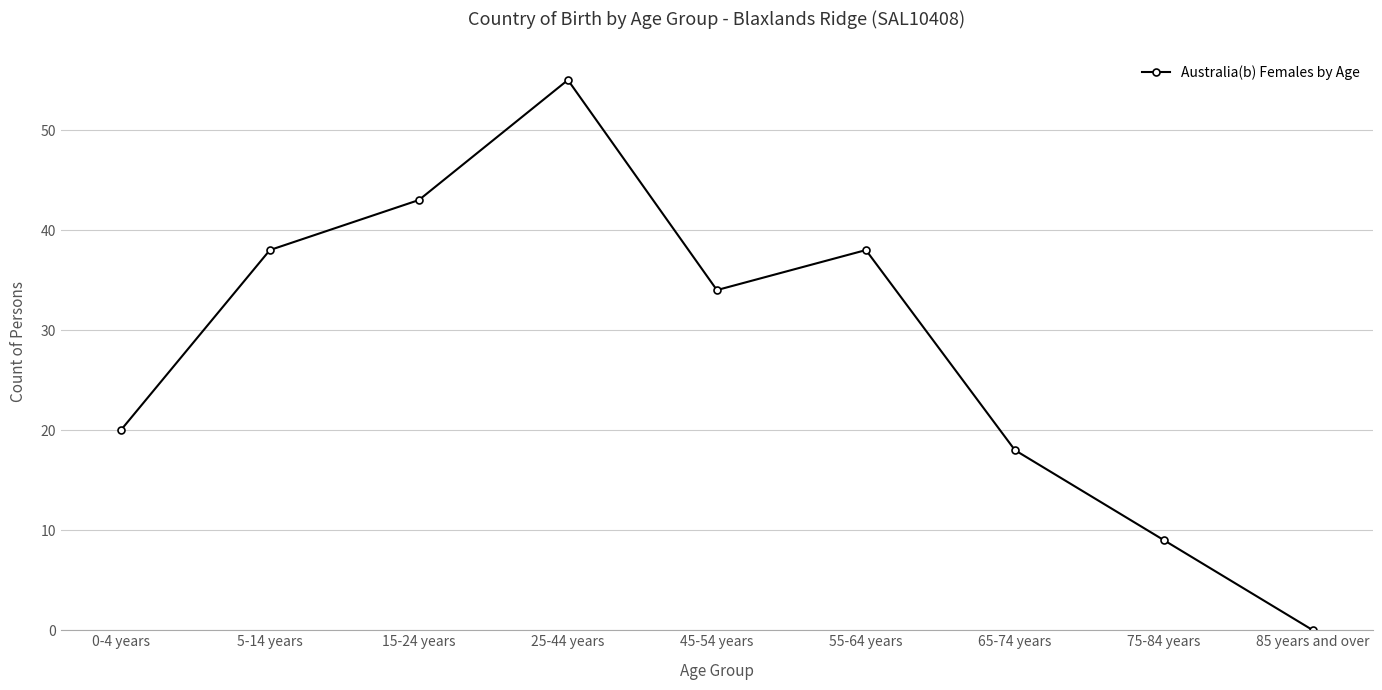

True or false: there are more than 1 points higher than both neighbors.

True